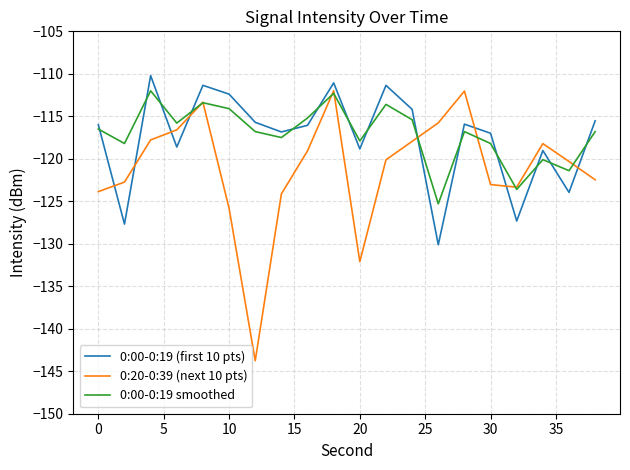

What is the maximum value for 0:20-0:39 (next 10 pts)?

-112.0